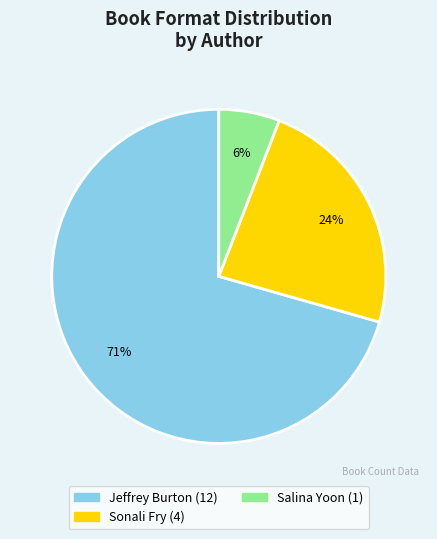

Which has a higher value, Jeffrey Burton or Salina Yoon?

Jeffrey Burton